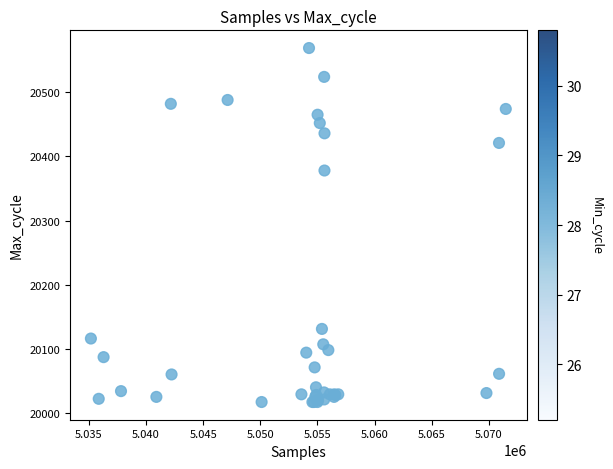

What Y value in the scatter plot is closest to 20293?

20378